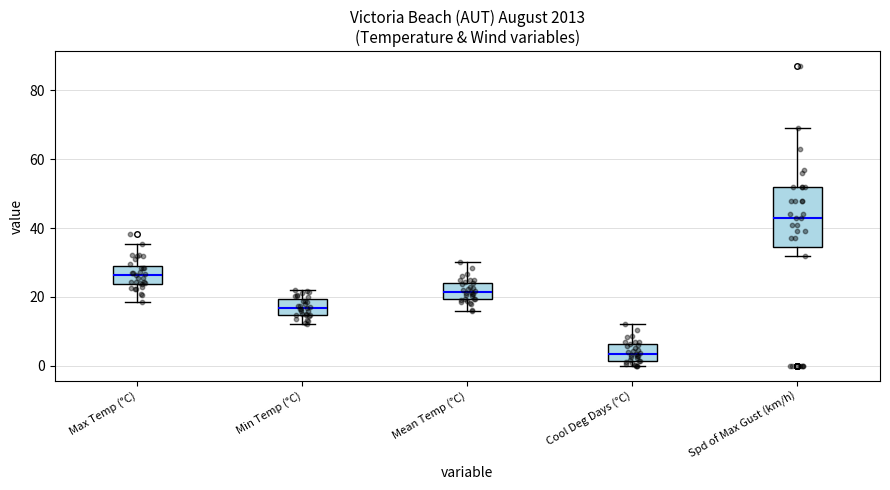

Reading left to right, read every box against the y-axis: the position of its median line, the range the box covers, and the ends of its whiskers. The values are not printed on the chart, so give them approximately, as read against the axis.

Max Temp (°C): median 26, box 24 to 30, whiskers 18 to 36
Min Temp (°C): median 16, box 14 to 20, whiskers 12 to 22
Mean Temp (°C): median 22, box 20 to 24, whiskers 16 to 30
Cool Deg Days (°C): median 4, box 2 to 6, whiskers 0 to 12
Spd of Max Gust (km/h): median 44, box 34 to 52, whiskers 32 to 70